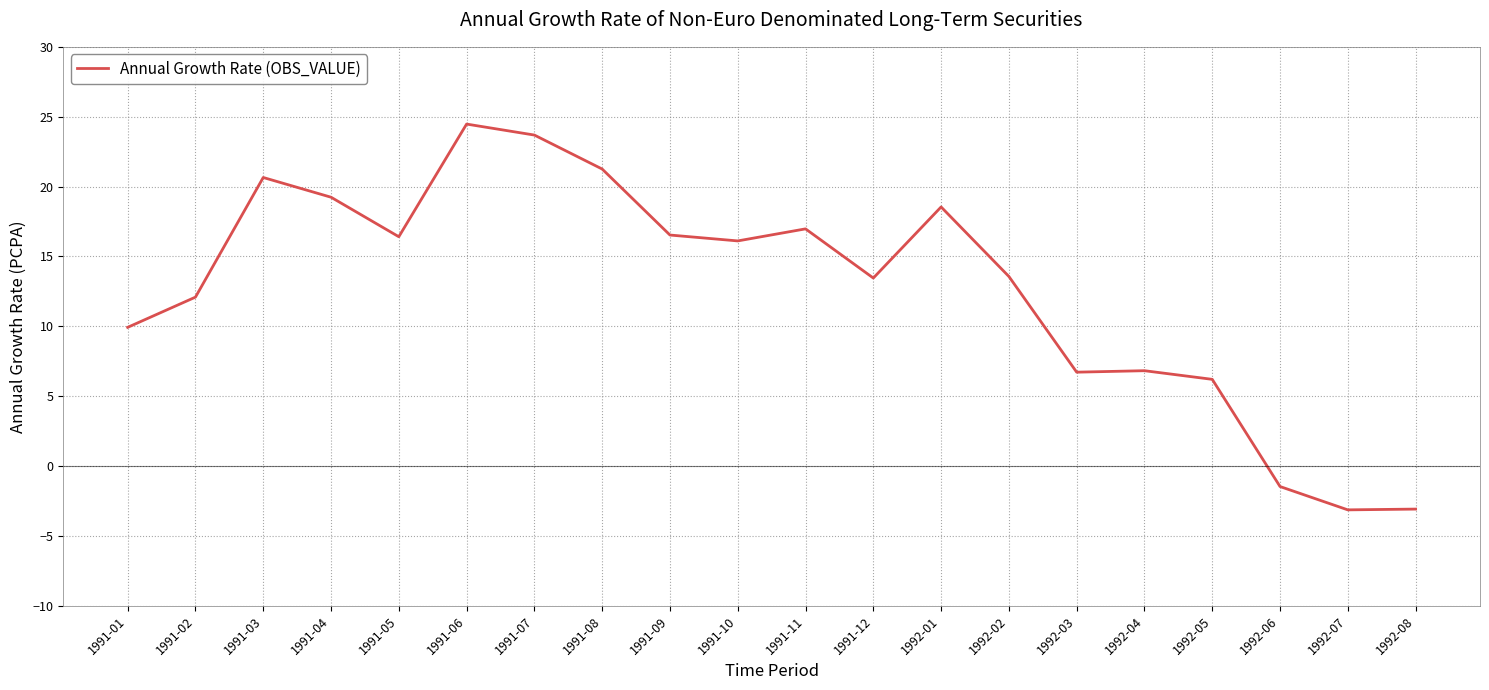

Which label corresponds to the largest value in the chart?

1991-06